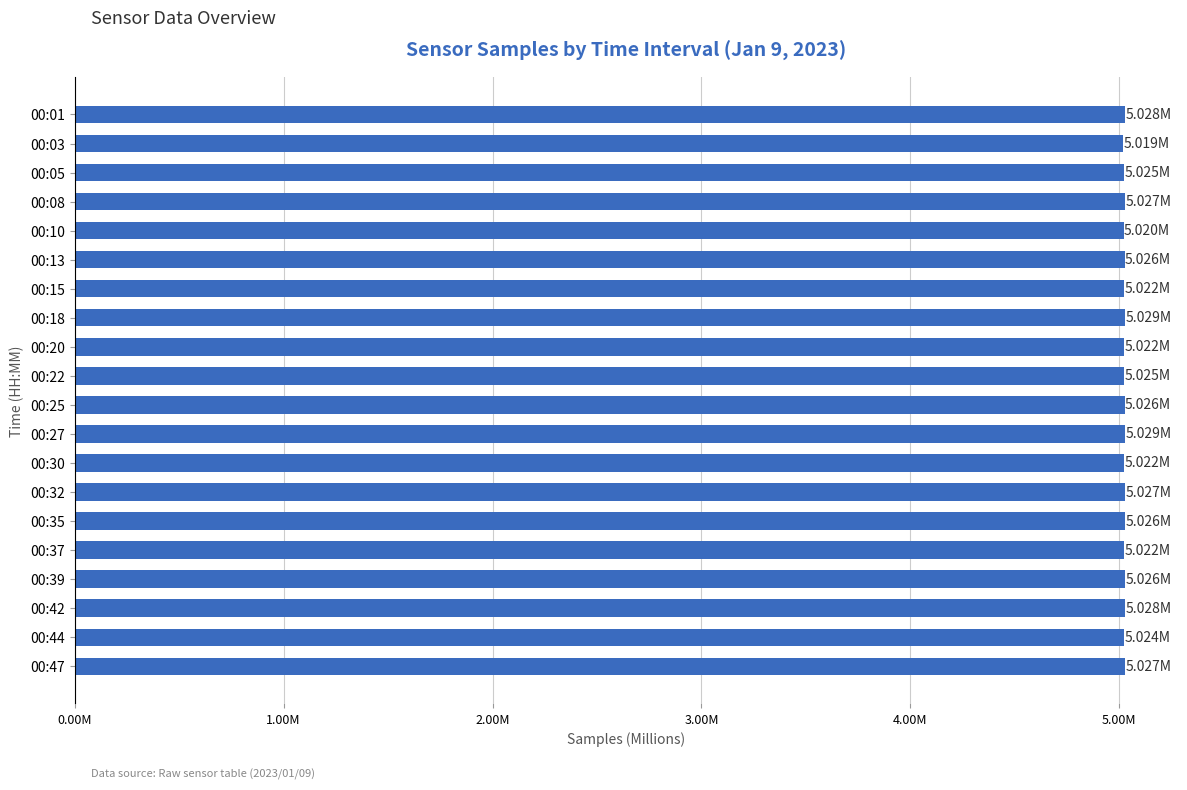

How many series are shown in this chart?

1